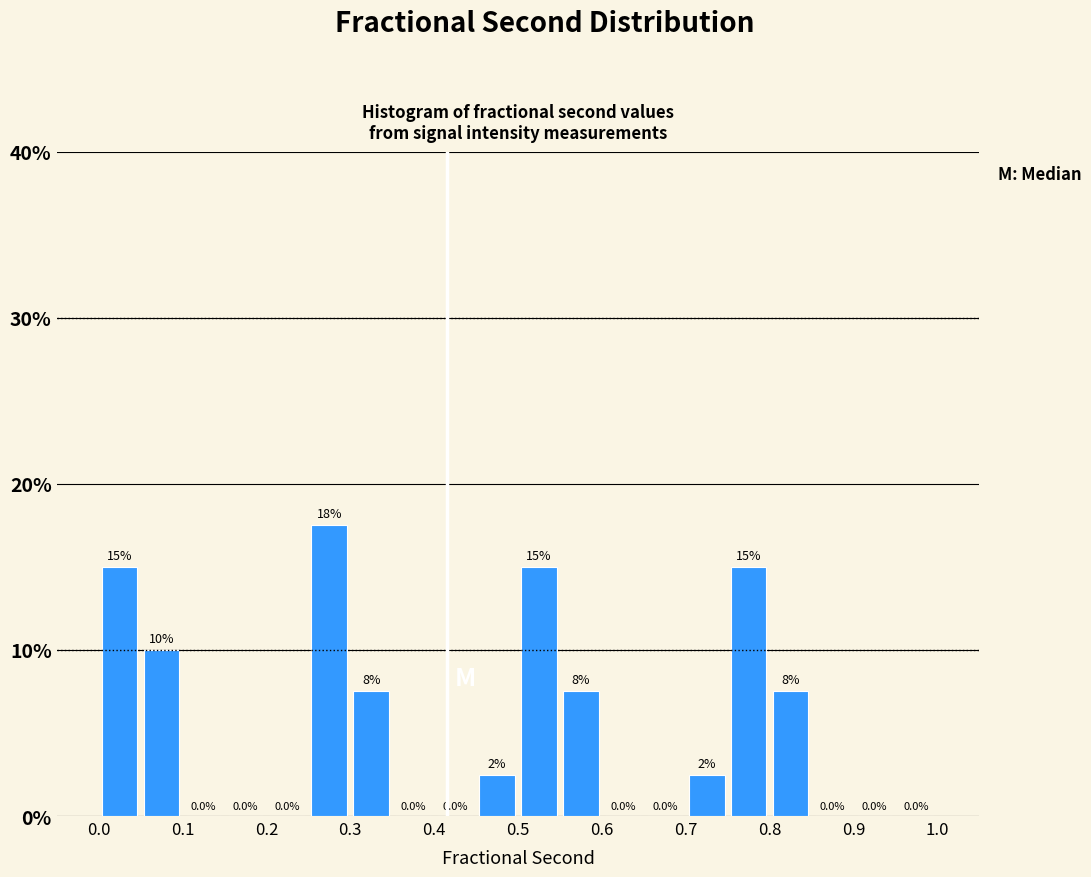

Which range on the x-axis has the tallest bar?

0.25 to 0.30